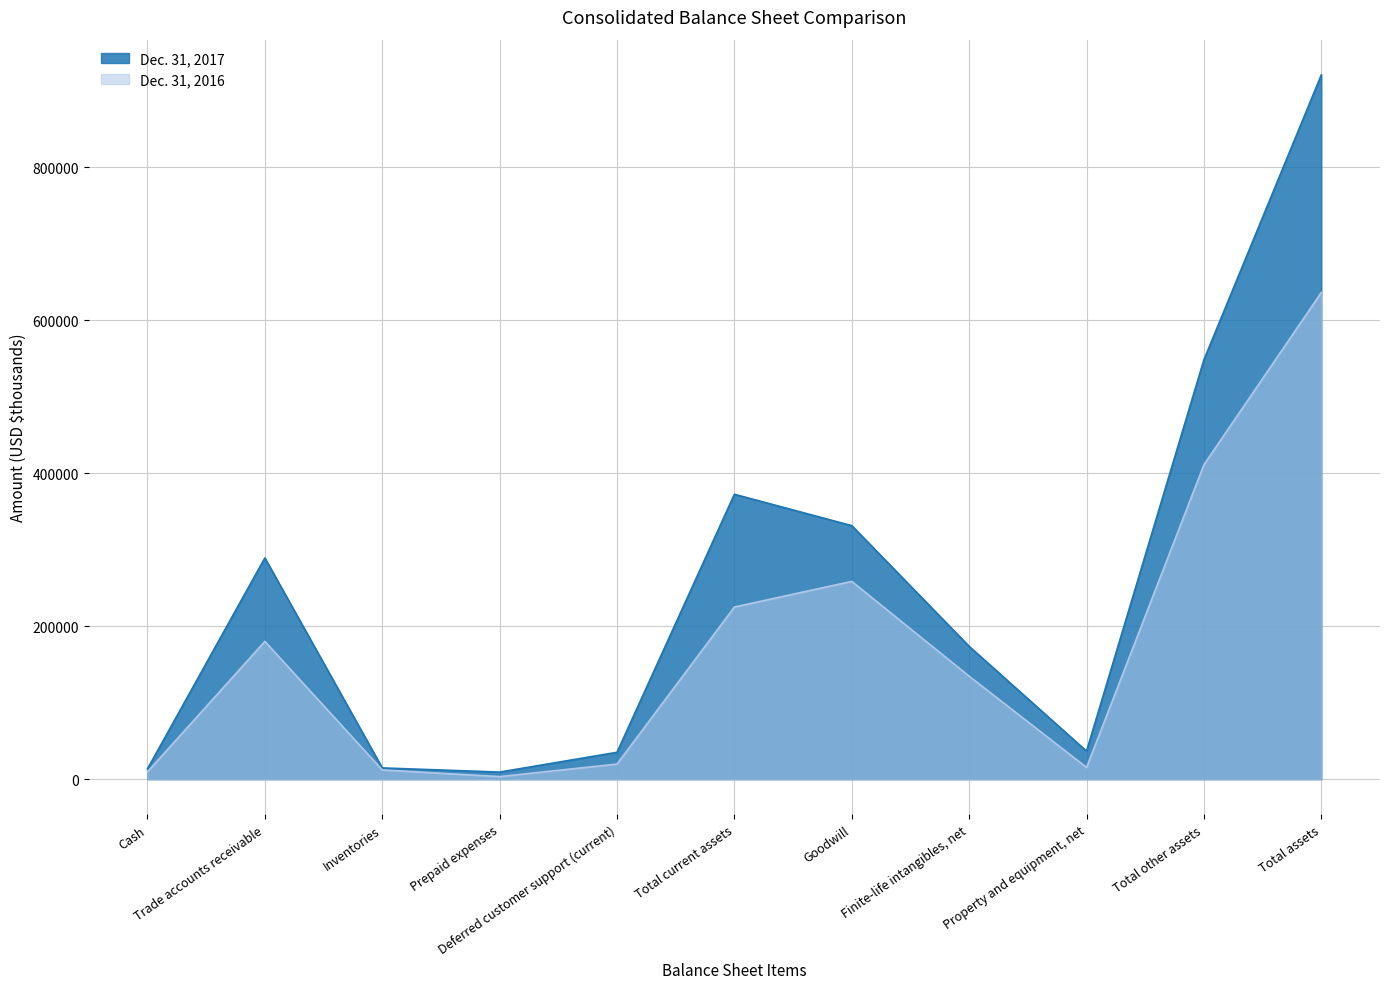

What position from the right is Prepaid expenses?

8